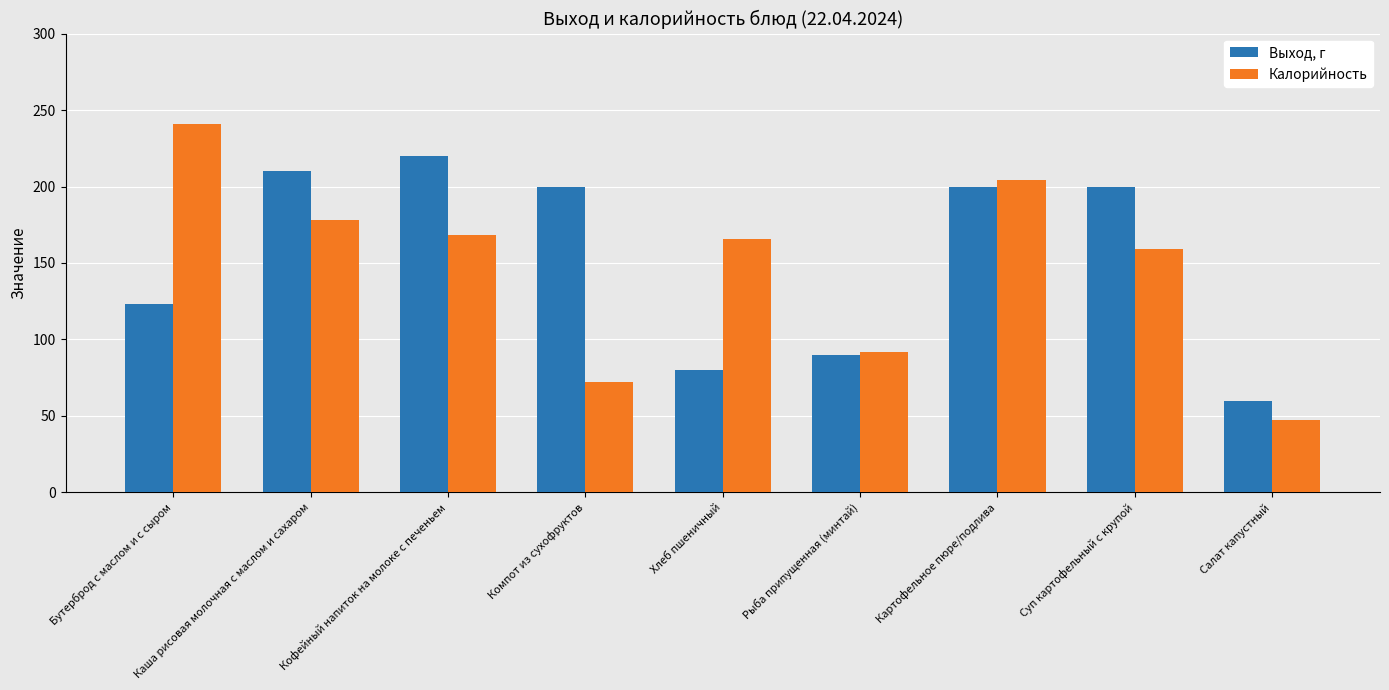

Which series has the largest total across all categories?

Выход, г